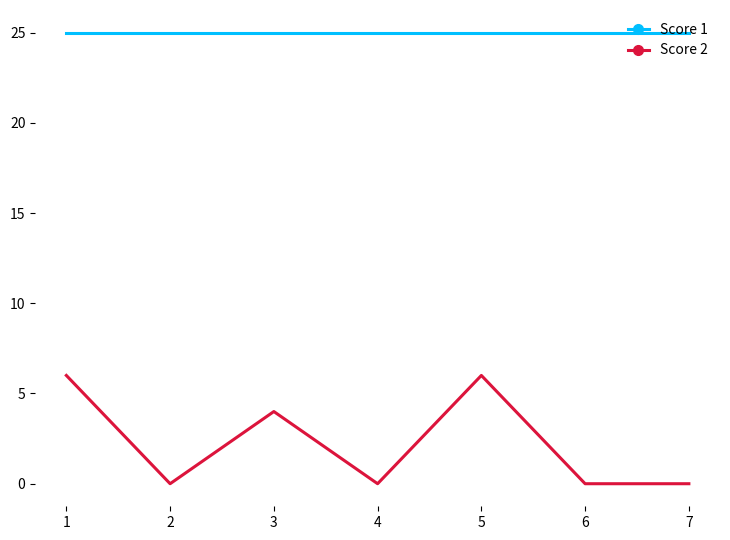

What is the difference between the highest and lowest values at 5?

19